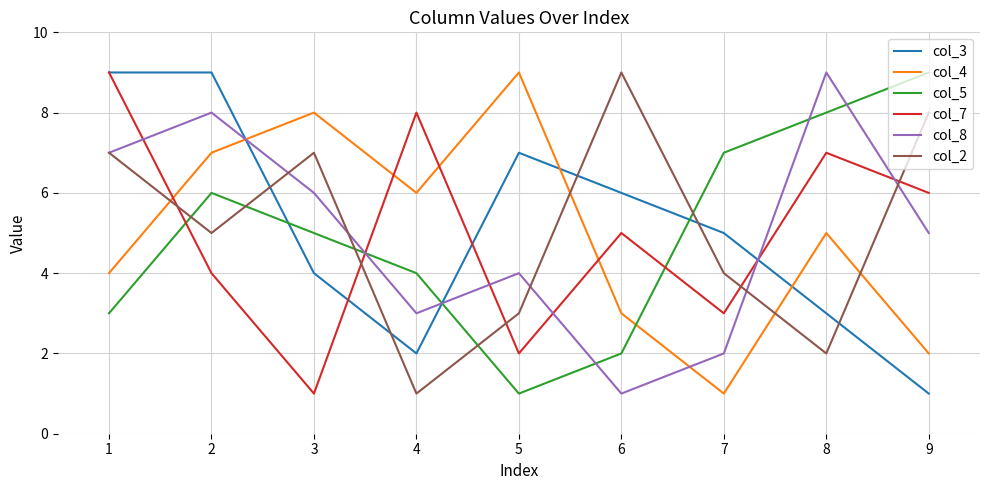

Rank the series at 6 from lowest to highest value.

col_8, col_5, col_4, col_7, col_3, col_2